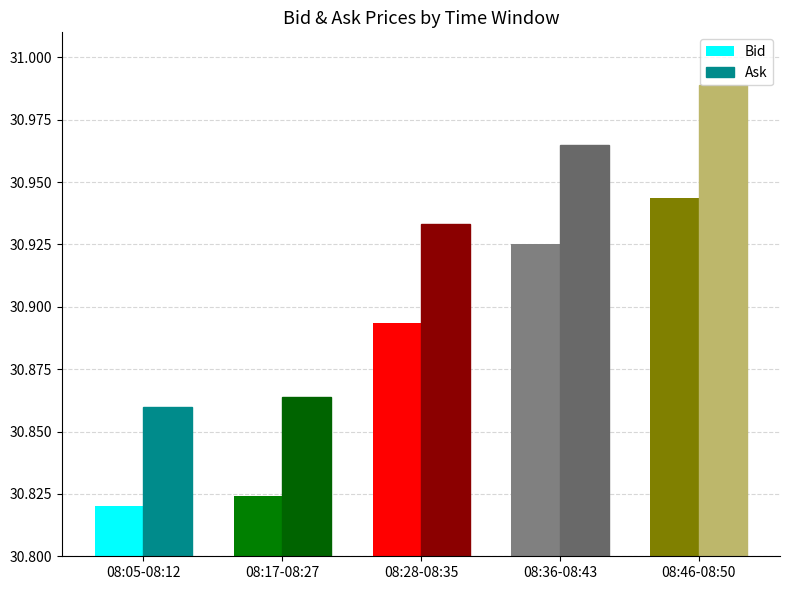

Which category has the highest value in the Bid series?

08:46-08:50